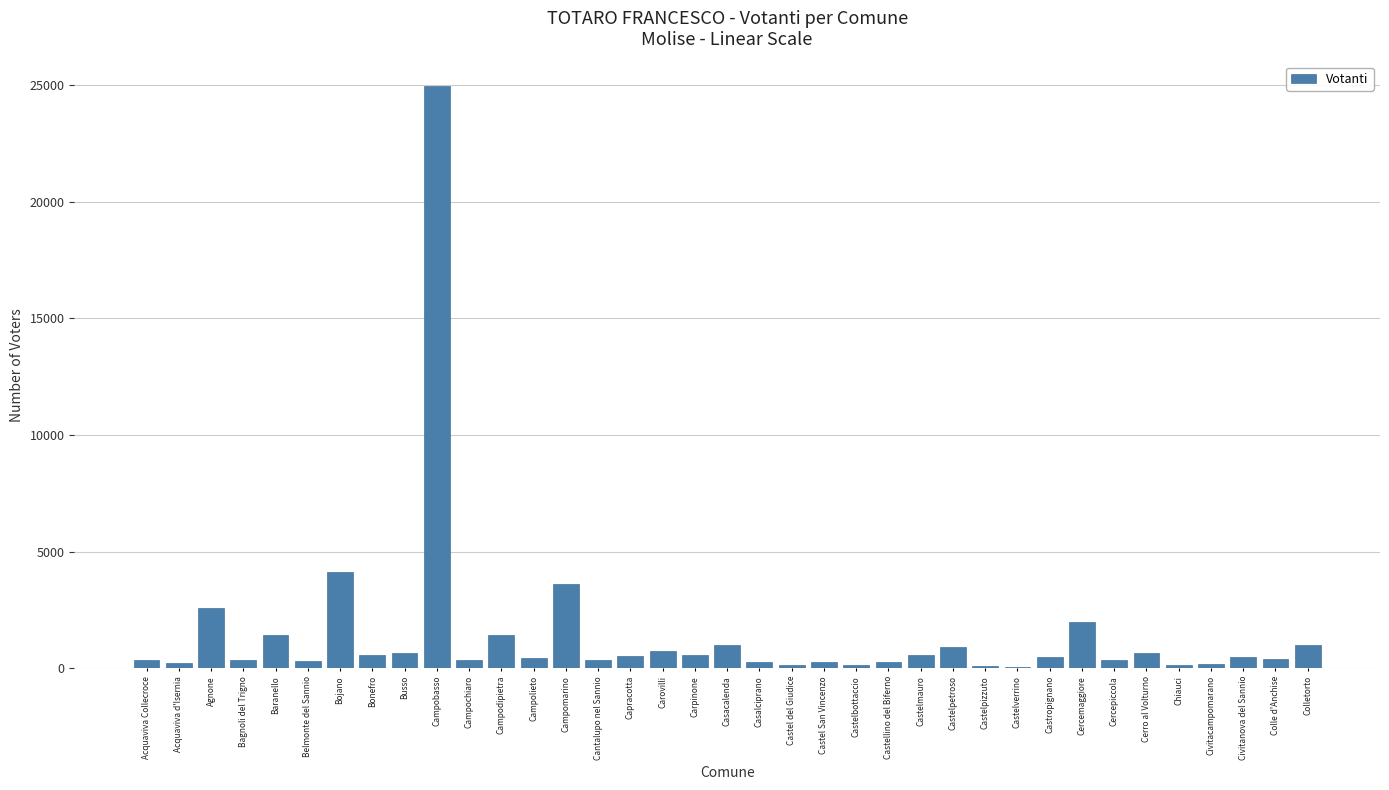

At which category does the chart reach its peak across all series?

Campobasso